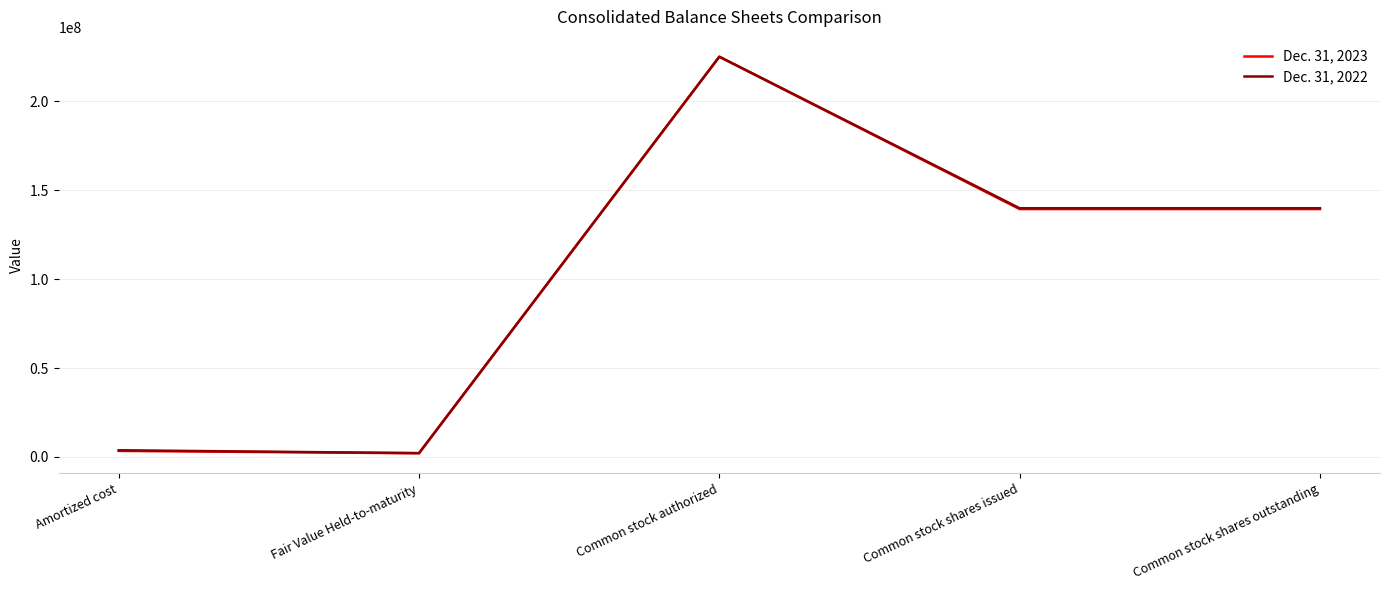

What is the minimum value for Dec. 31, 2023?

2082881